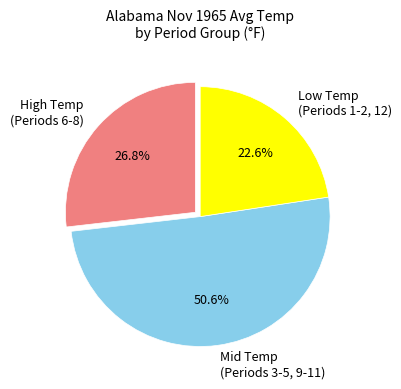

Which category has the smallest portion of the pie?

Low Temp (Periods 1-2, 12)